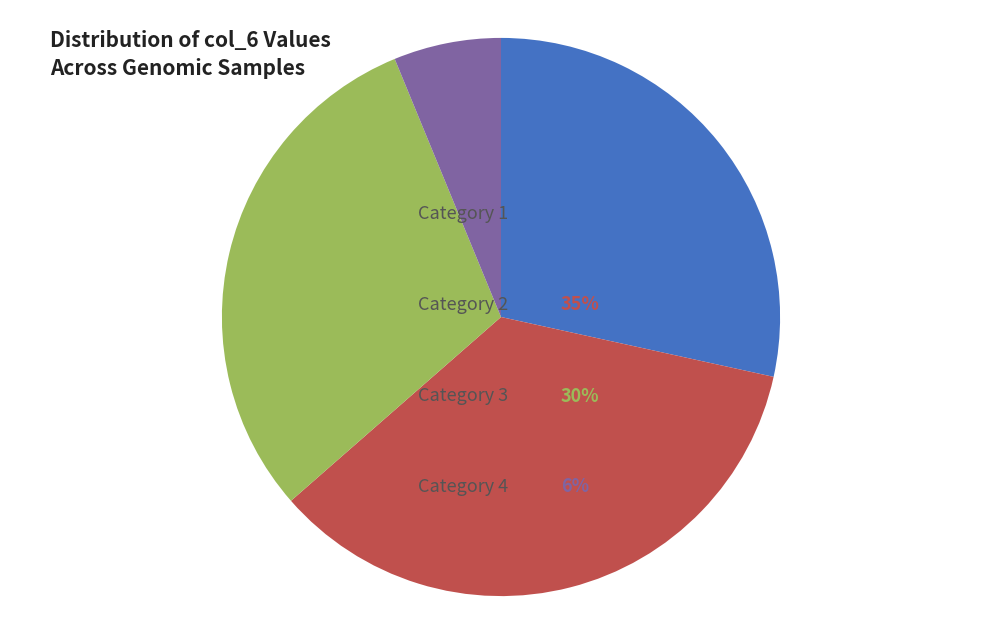

How many segments does this pie chart have?

4